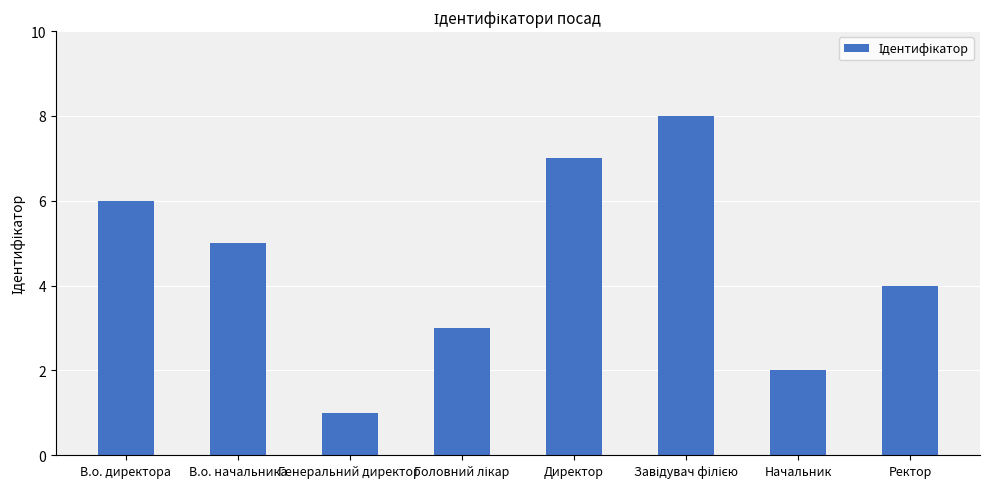

Reading left to right, list all the values displayed in this chart.

6	5	1	3	7	8	2	4